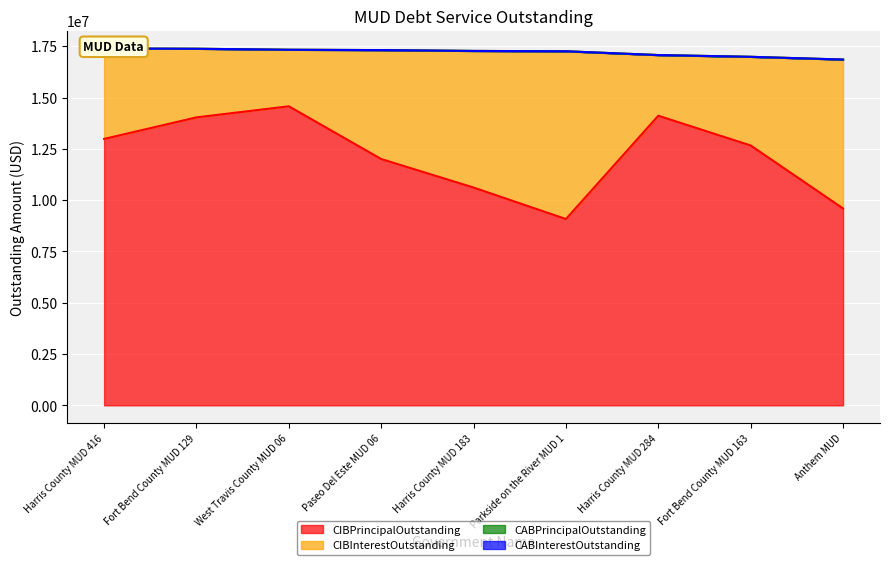

The CIBPrincipalOutstanding series shows 5529178.3 at Harris County MUD 183. True or false?

False